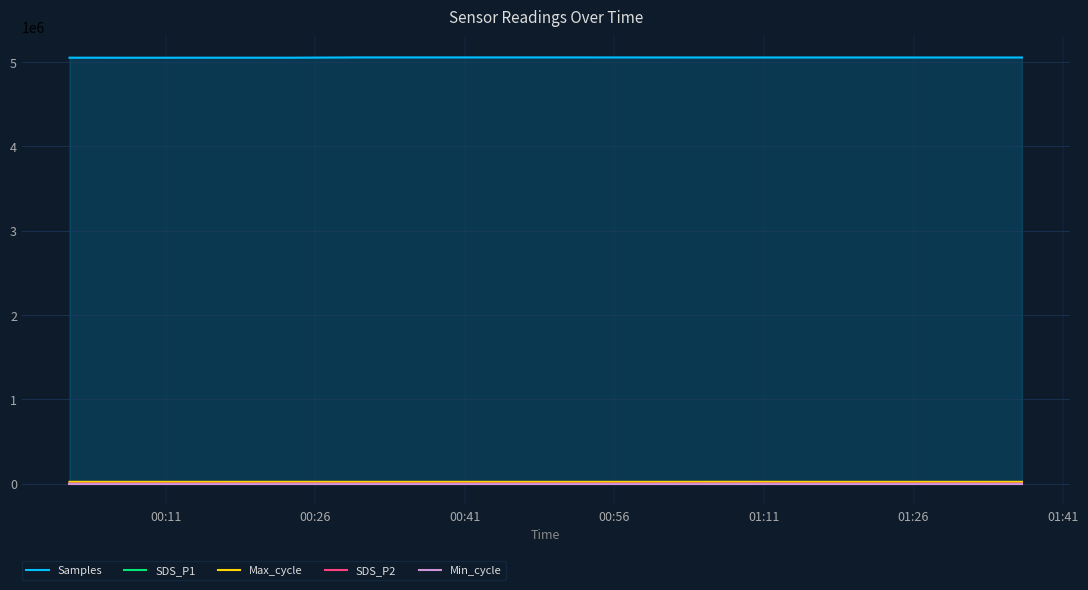

Which series has the widest spread of values?

Samples